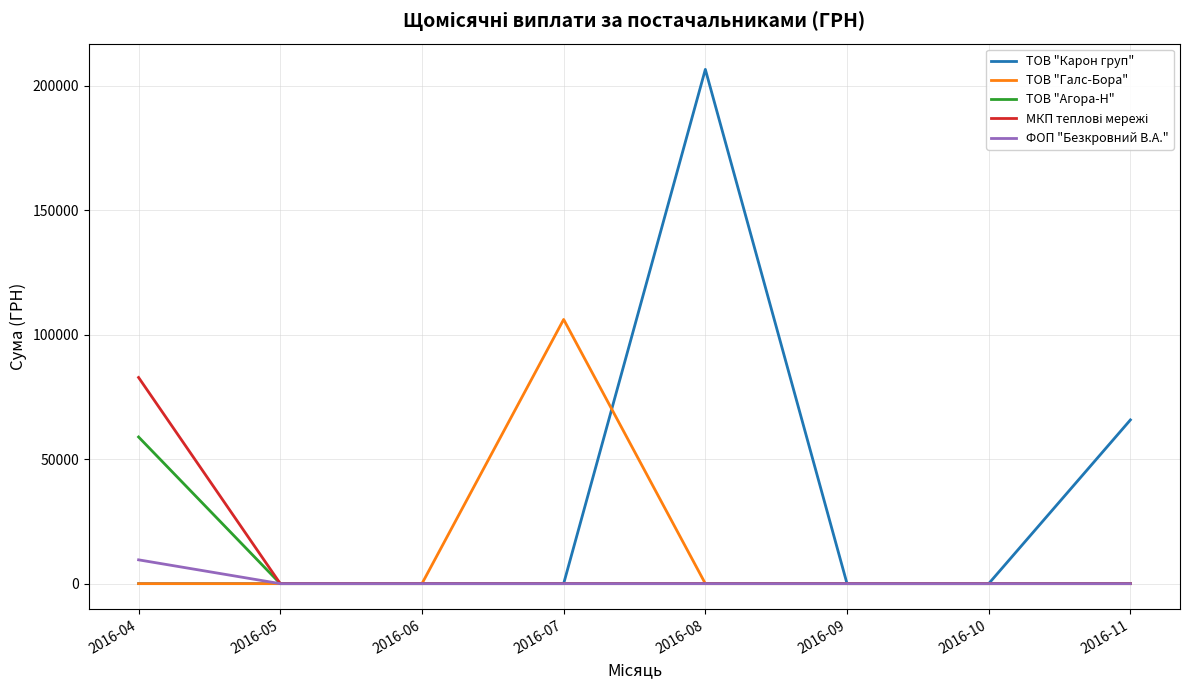

What is the sum of all ТОВ "Галс-Бора" values?

106147.3